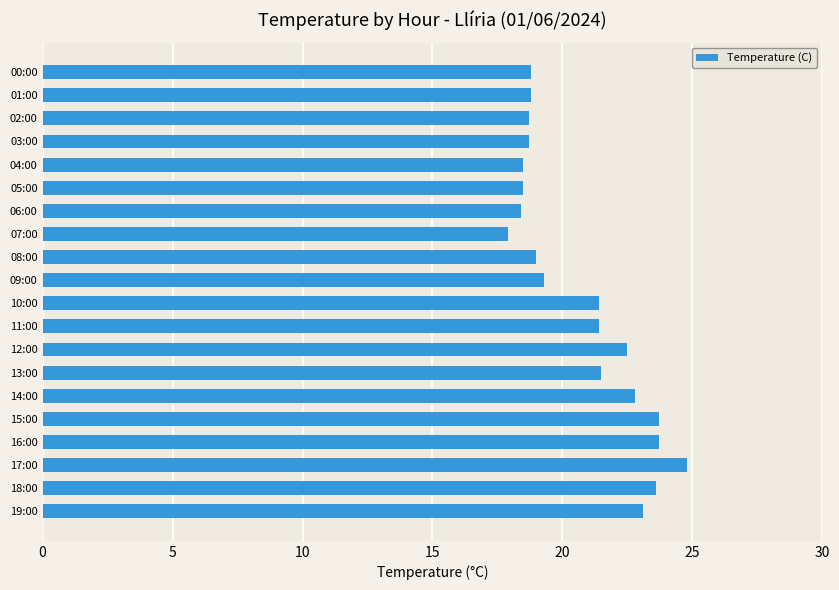

What is the approximate value at 04:00?

18.5